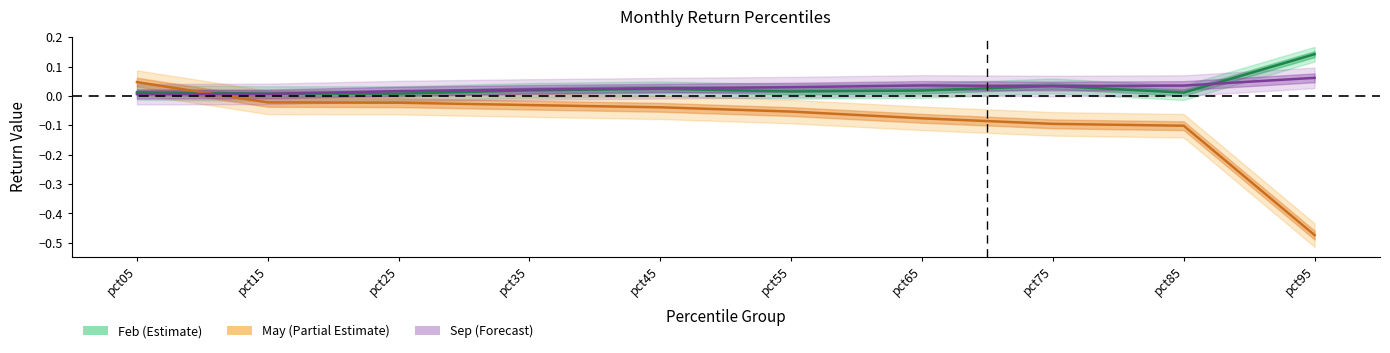

What is the spread (max minus min) of values at pct65?

0.1